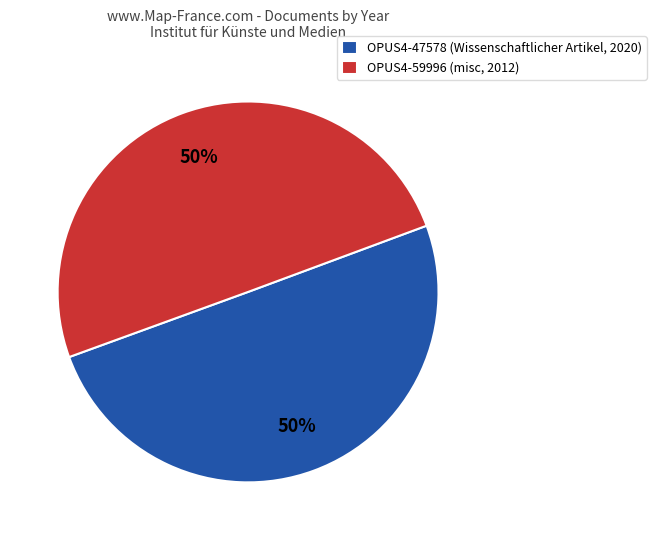

The OPUS4-59996 slice represents 59% of the pie. True or false?

False